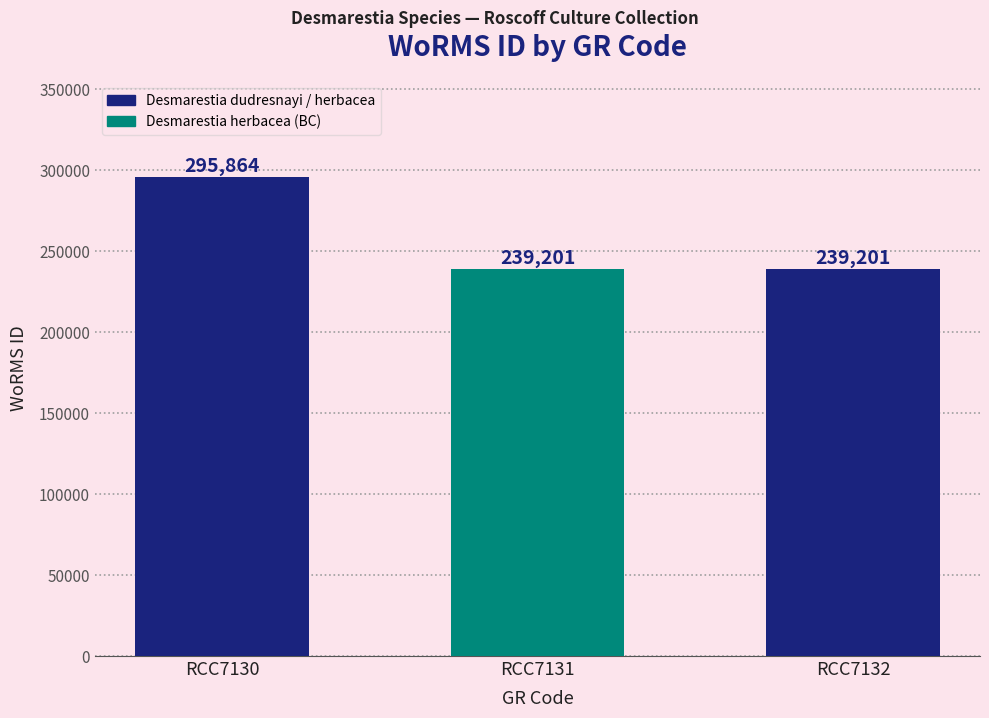

What is the smallest value displayed?

239201